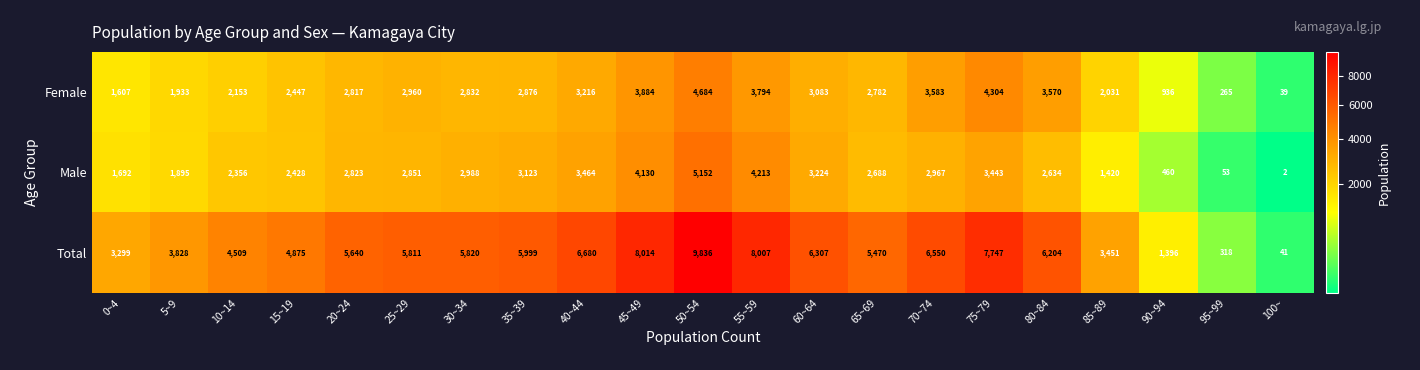

What is the sum of all Total values?

109802